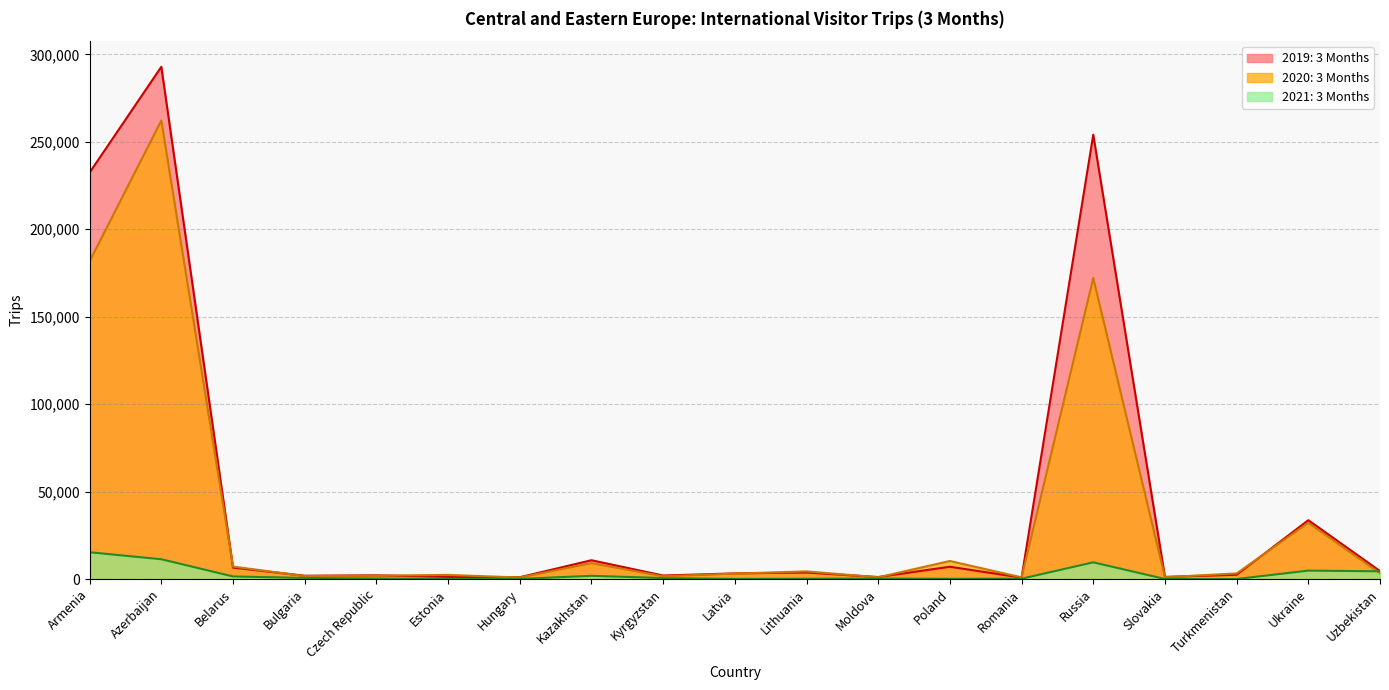

Reading left to right, transcribe all the data shown in this chart.

2019: 3 Months: 232449	292902	6547	1884	2117	1237	1024	10757	2020	3234	3714	1145	7022	823	254077	1222	2439	33645	4560
2020: 3 Months: 181720	262190	7143	1683	1910	2355	873	9082	1590	3096	4387	1001	10327	960	172123	1060	3197	32208	3317
2021: 3 Months: 15316	11314	1477	624	300	65	84	1844	552	88	170	293	136	205	9544	37	18	4815	4420